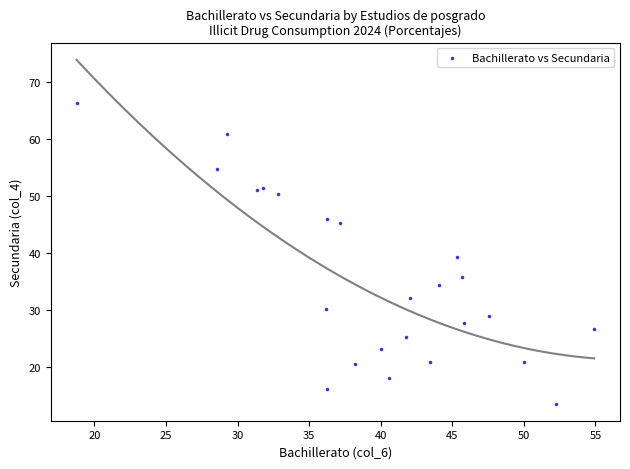

What is the range of Y values (max minus min)?

52.6